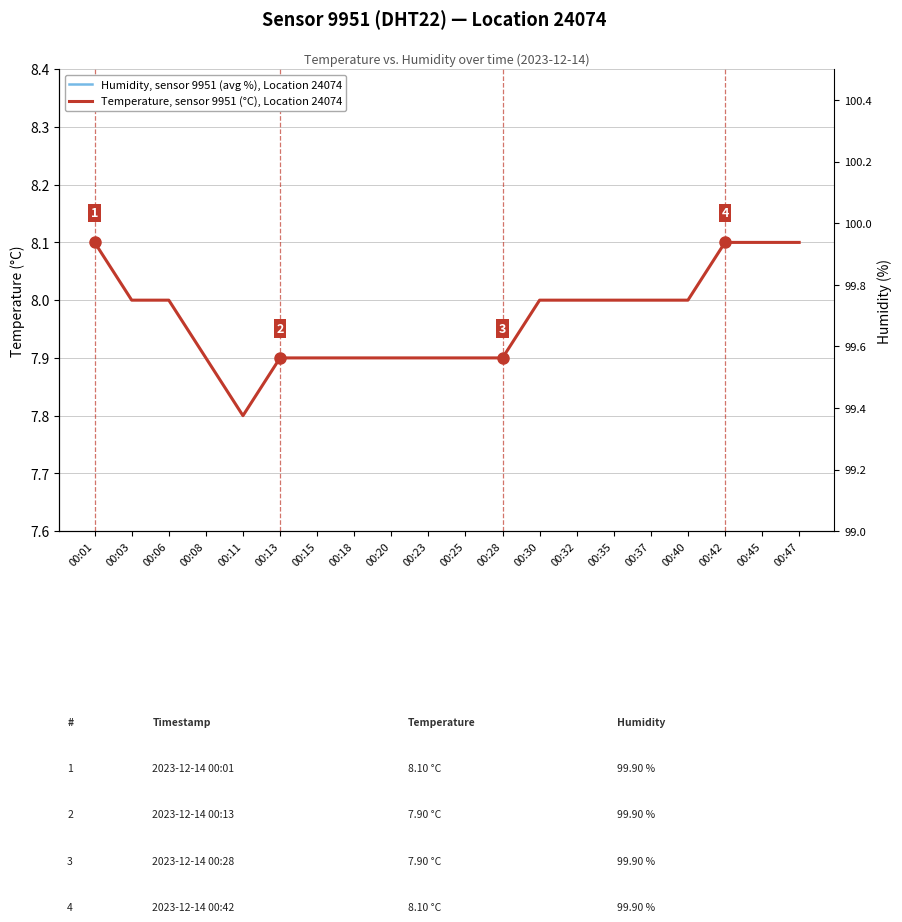

Between 00:06 and 00:15, which is larger?

00:06